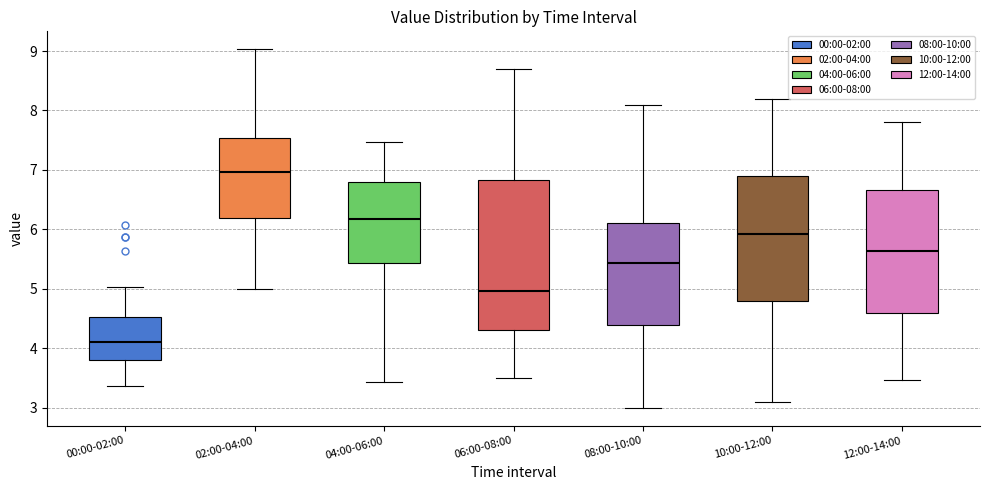

Reading left to right, read every box against the y-axis: the position of its median line, the range the box covers, and the ends of its whiskers. The values are not printed on the chart, so give them approximately, as read against the axis.

00:00-02:00: median 4.1, box 3.8 to 4.5, whiskers 3.4 to 5.0
02:00-04:00: median 7.0, box 6.2 to 7.5, whiskers 5.0 to 9.0
04:00-06:00: median 6.2, box 5.4 to 6.8, whiskers 3.4 to 7.5
06:00-08:00: median 5.0, box 4.3 to 6.8, whiskers 3.5 to 8.7
08:00-10:00: median 5.4, box 4.4 to 6.1, whiskers 3.0 to 8.1
10:00-12:00: median 5.9, box 4.8 to 6.9, whiskers 3.1 to 8.2
12:00-14:00: median 5.6, box 4.6 to 6.7, whiskers 3.5 to 7.8